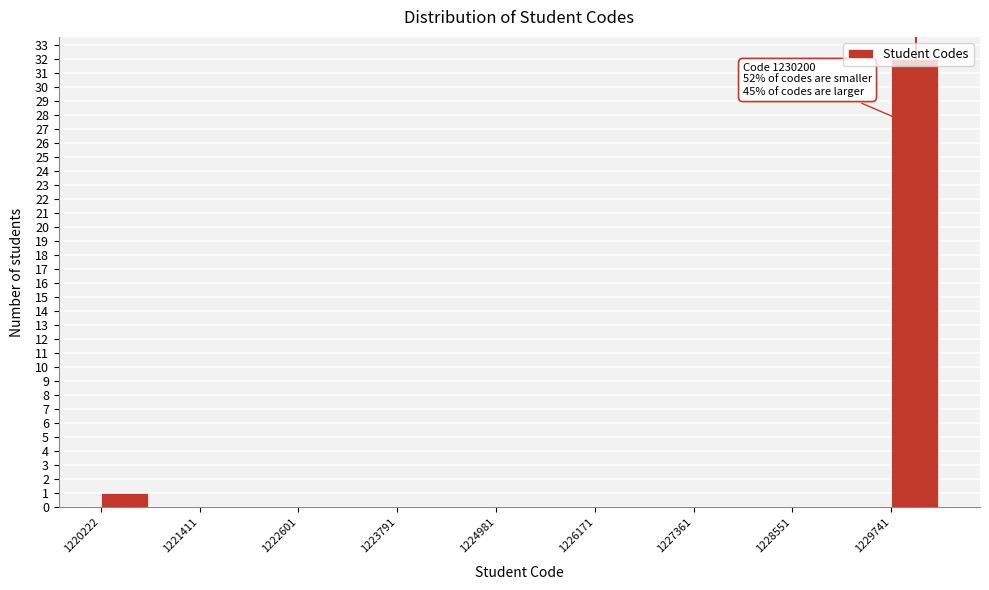

Around what value on the x-axis is the tallest bar? Give the approximate position of its centre, as read against the axis.

1230000